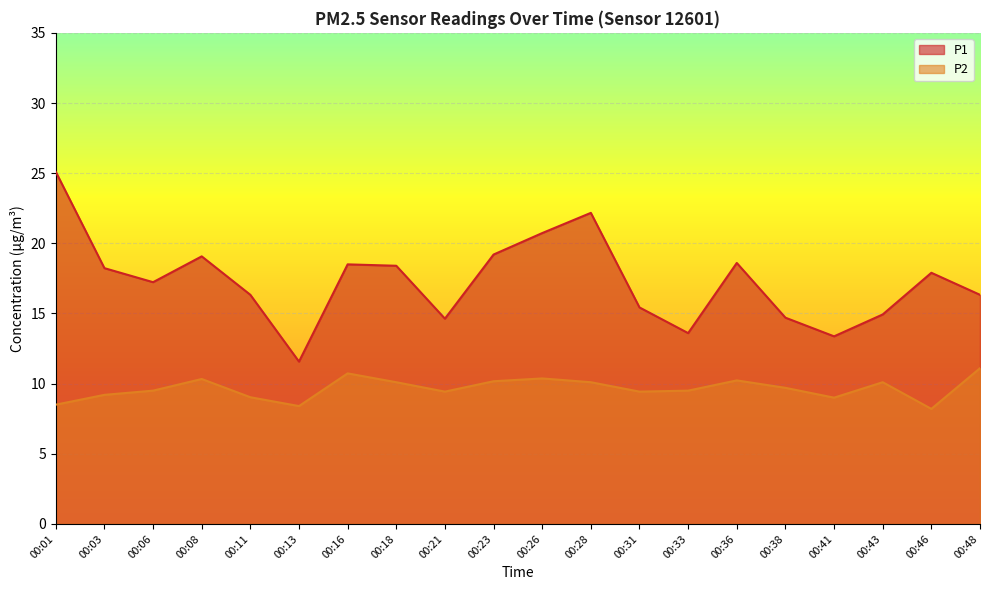

What is the sum of all P2 values?

193.1